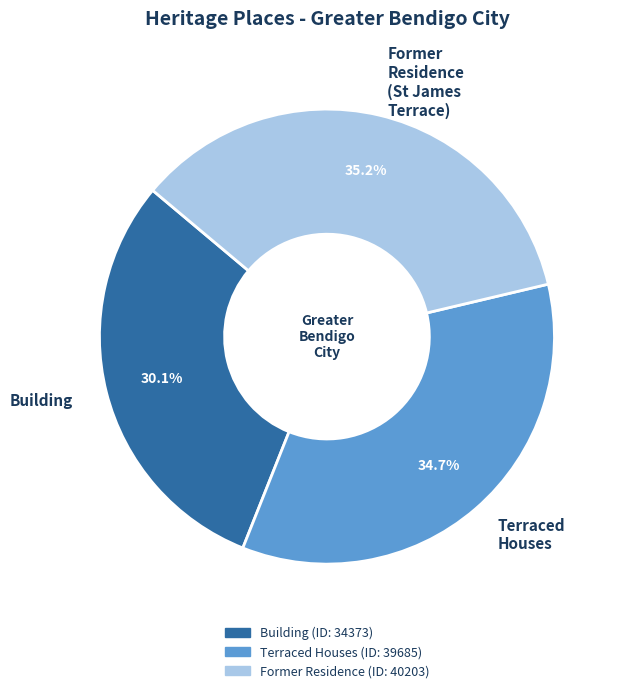

Approximately how many times larger is the value at Former Residence (St James Terrace) compared to Terraced Houses?

1.0